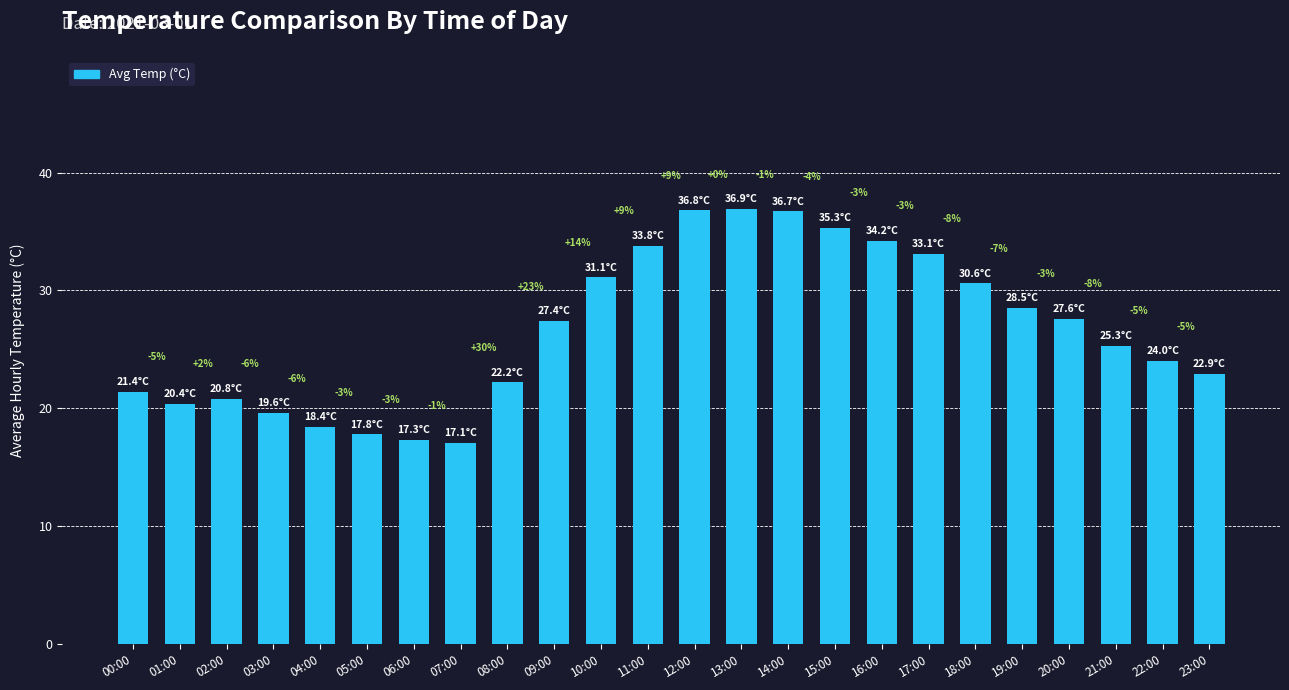

Is it true that the value at 12:00 is 15.0?

False